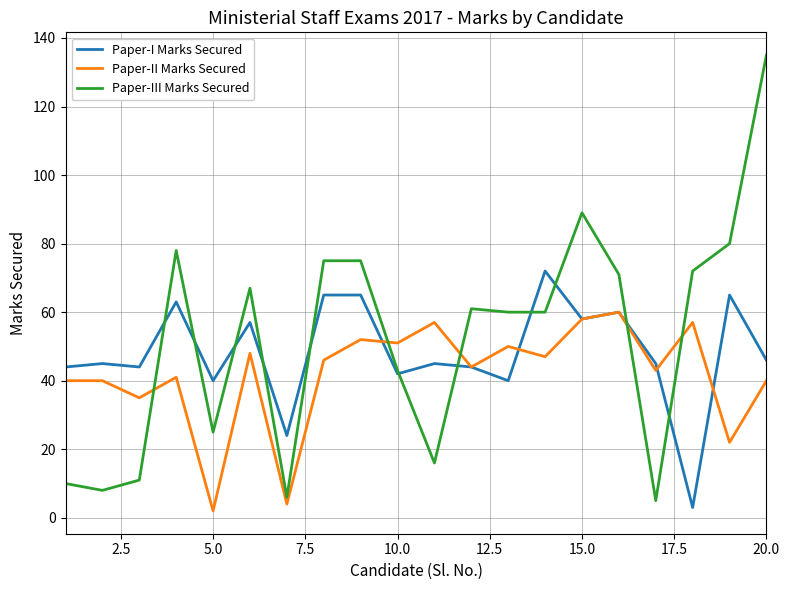

Rank the series by their maximum value, from lowest to highest.

Paper-II Marks Secured, Paper-I Marks Secured, Paper-III Marks Secured